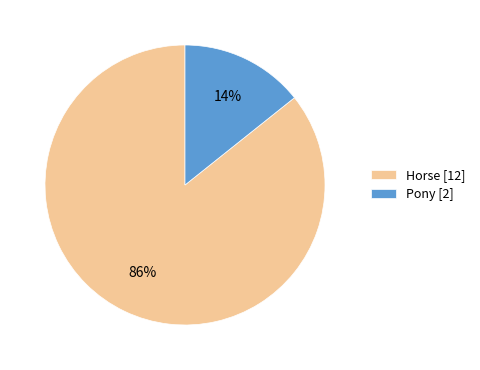

Which has a higher value, Pony [2] or Horse [12]?

Horse [12]